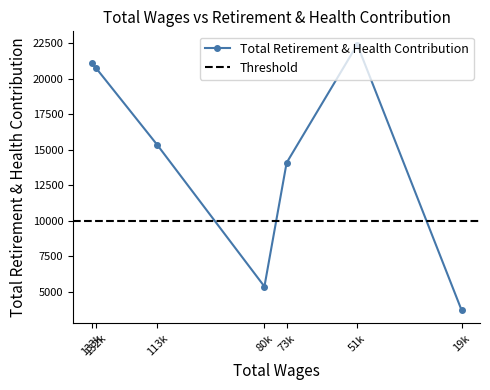

What is the value of the 2nd point from the left?

20777